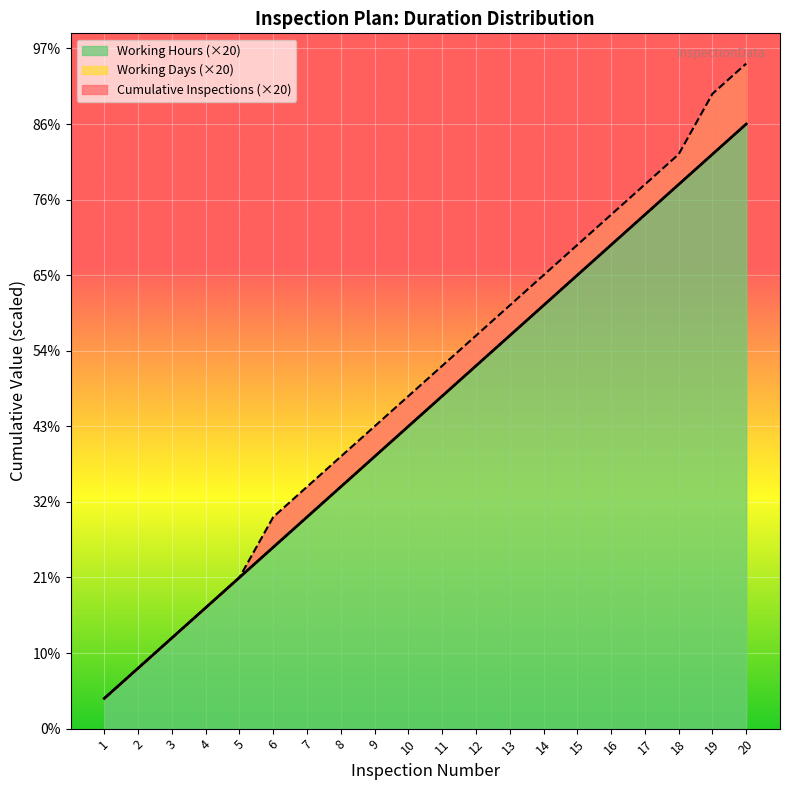

True or false: Working Hours has more than 0 points higher than both neighbors.

False